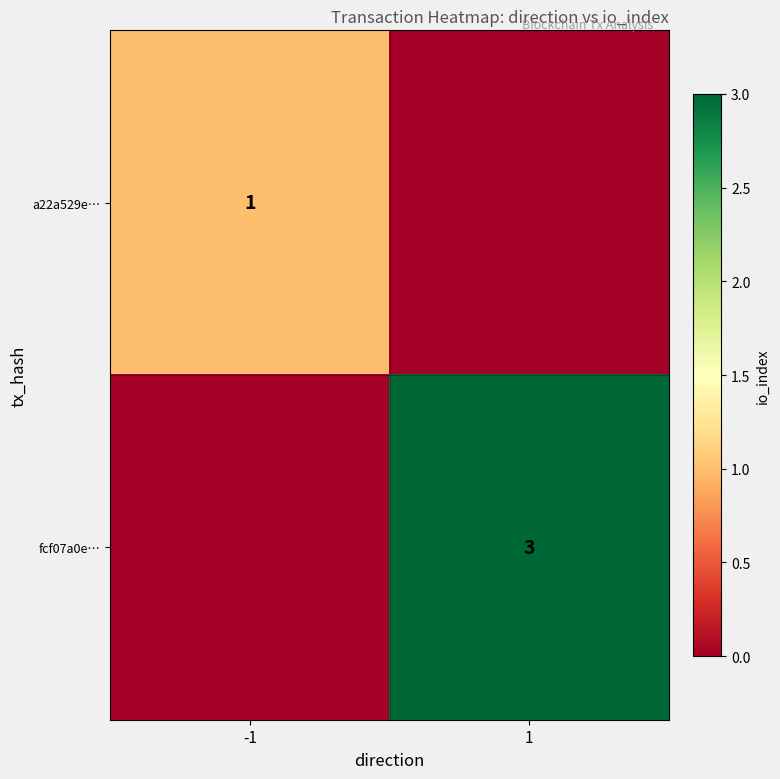

Is it true that a22a529e… equals 1 at -1?

True